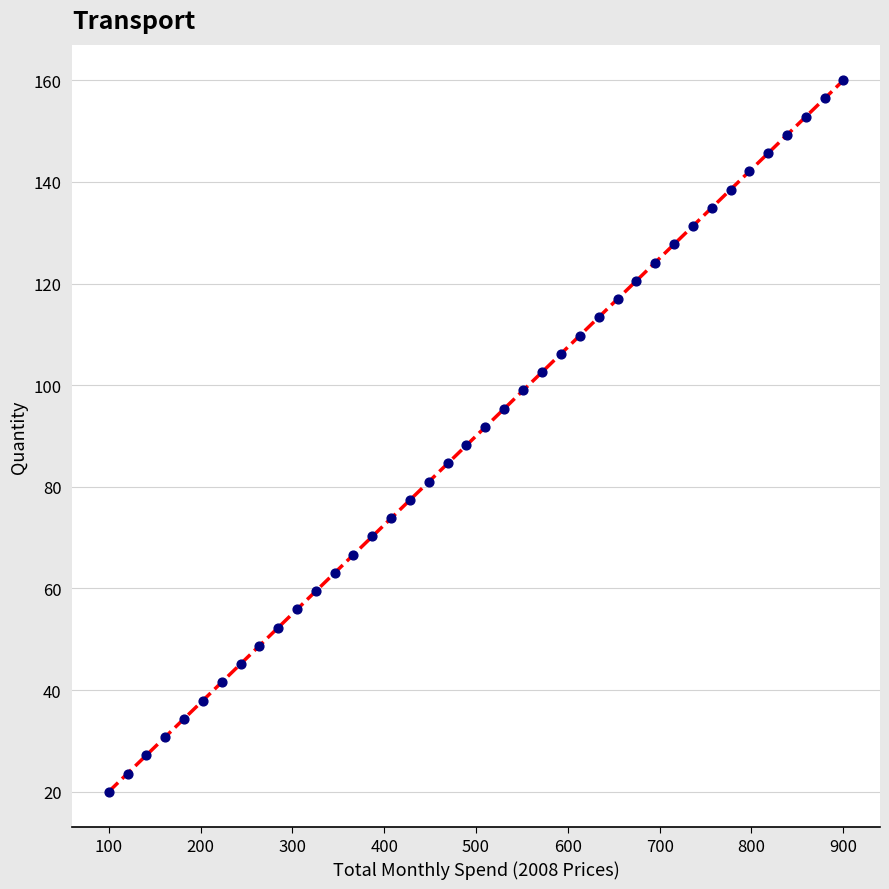

What is the range of X values (max minus min)?

800.0